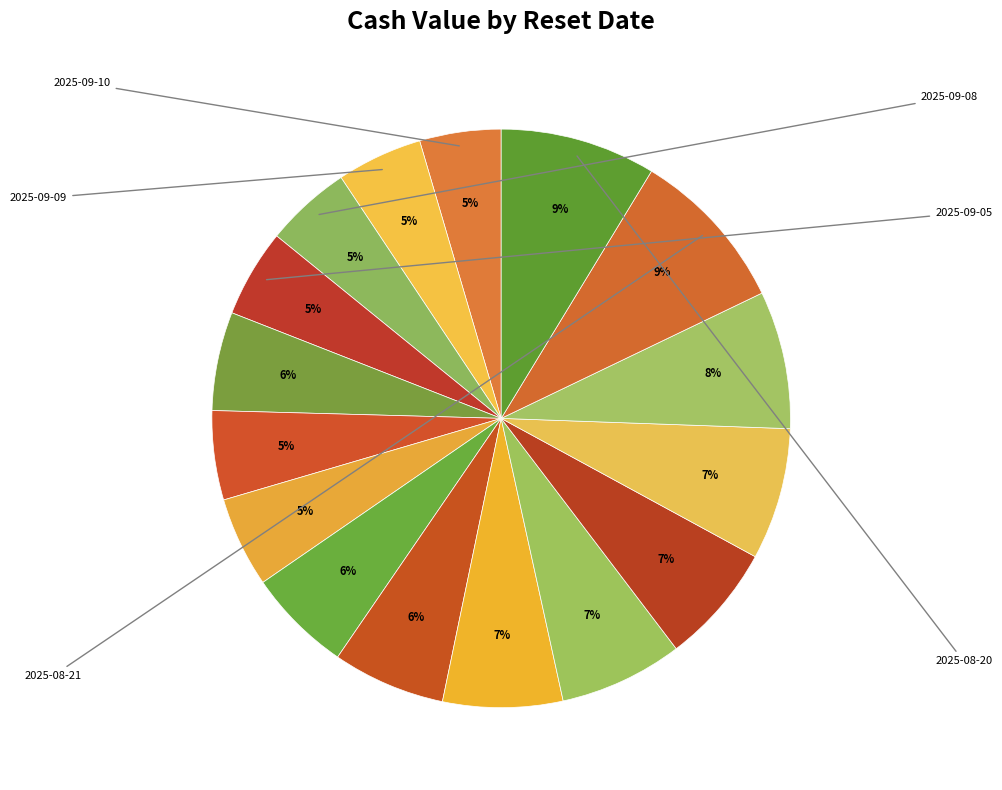

Does any single category account for the majority?

No